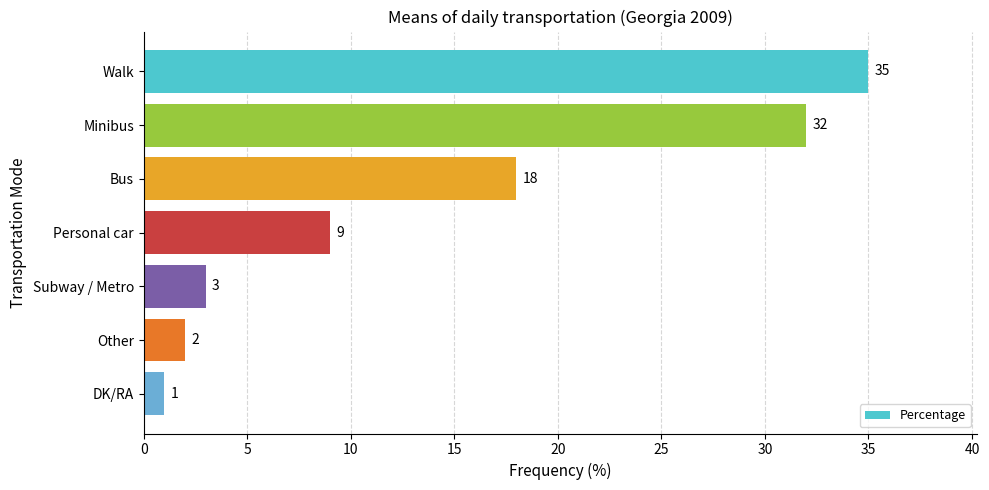

Reading bottom to top, what are all the values shown in this chart?

DK/RA=1	Other=2	Subway / Metro=3	Personal car=9	Bus=18	Minibus=32	Walk=35